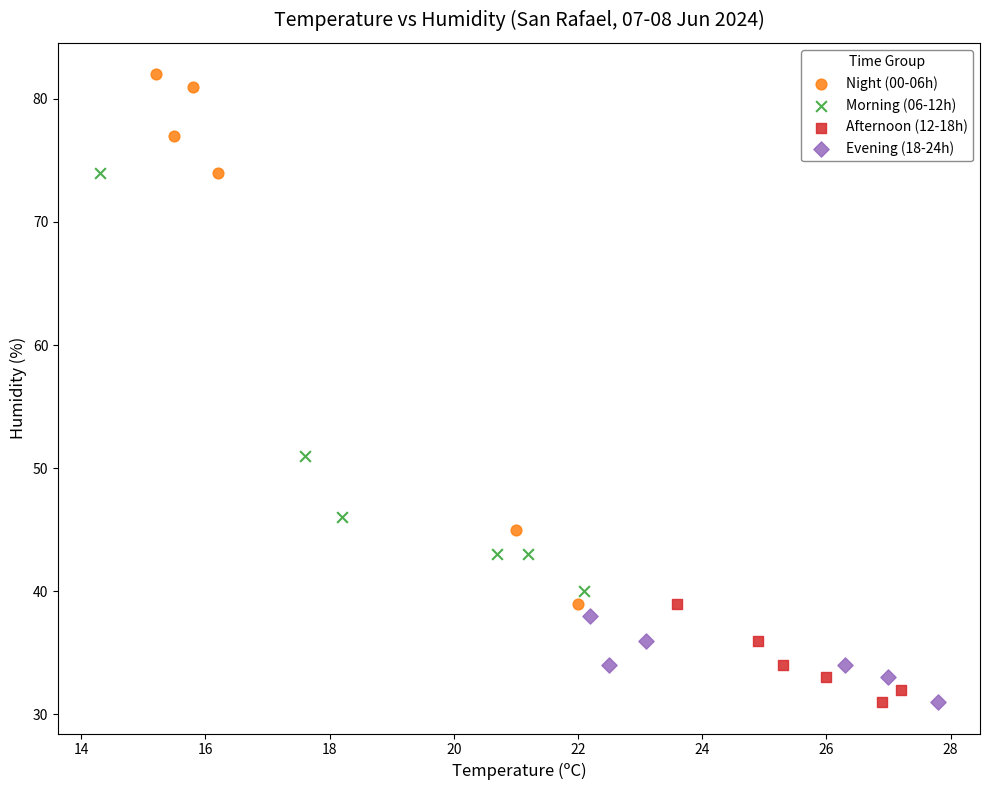

Which series contains the highest Y value?

Night (00-06h)